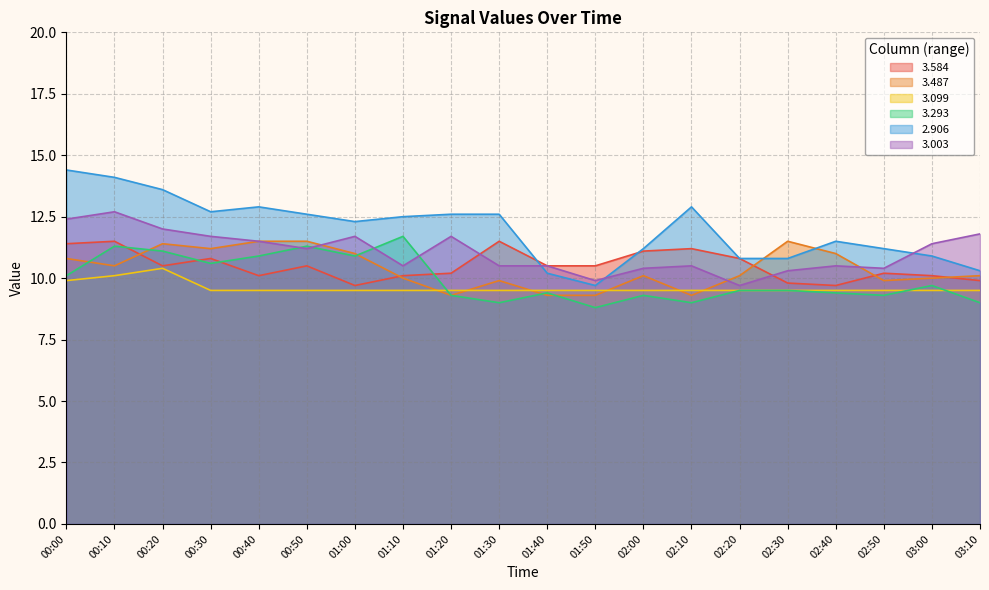

Which series changed the most between 00:20 and 01:40?

2.906